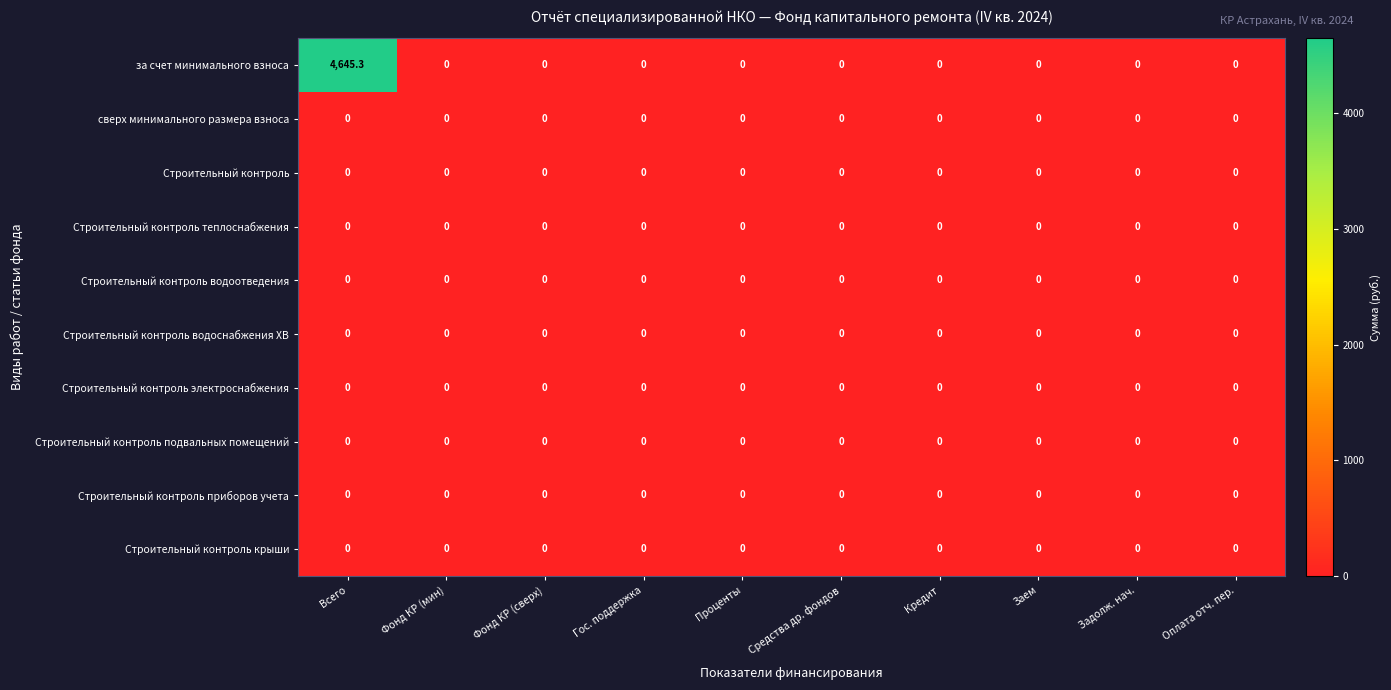

Between Всего and Оплата отч. пер., which series saw the biggest shift?

за счет минимального взноса